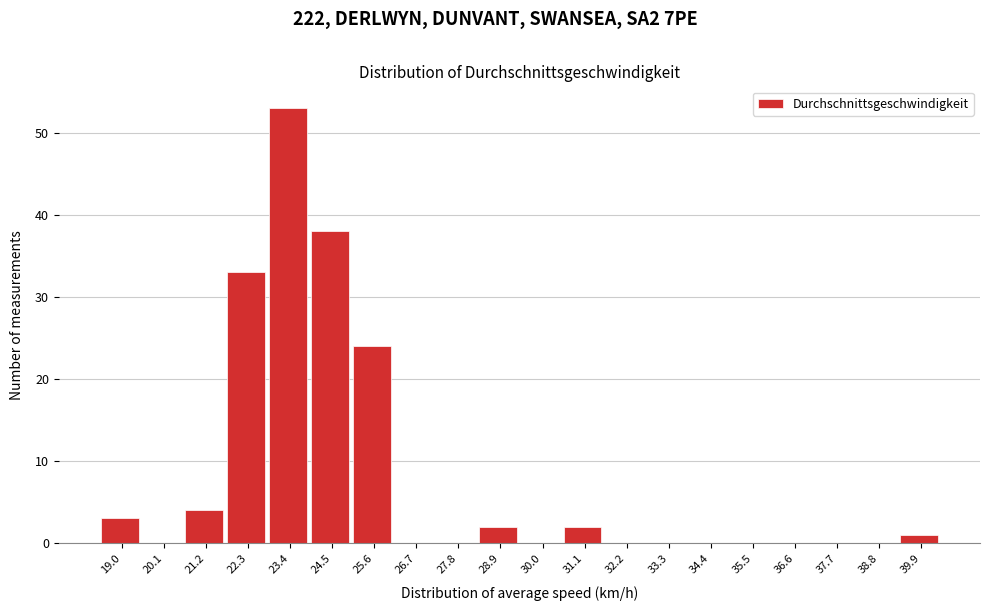

Reading left to right, list all the values displayed in this chart.

19.0=3	20.1=0	21.2=4	22.3=33	23.4=53	24.5=38	25.6=24	26.7=0	27.8=0	28.9=2	30.0=0	31.1=2	32.2=0	33.3=0	34.4=0	35.5=0	36.6=0	37.7=0	38.8=0	39.9=1